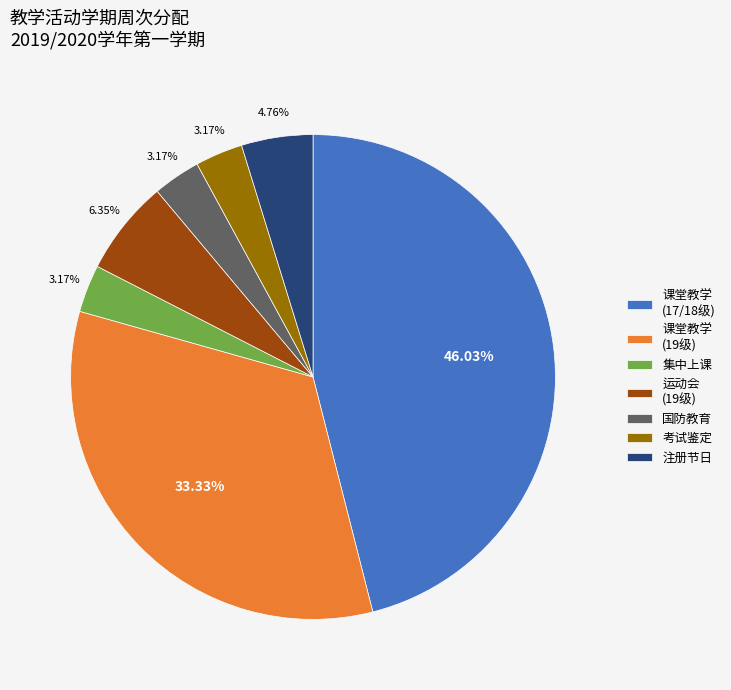

Does 课堂教学 (17/18级) represent more than half of the total?

No